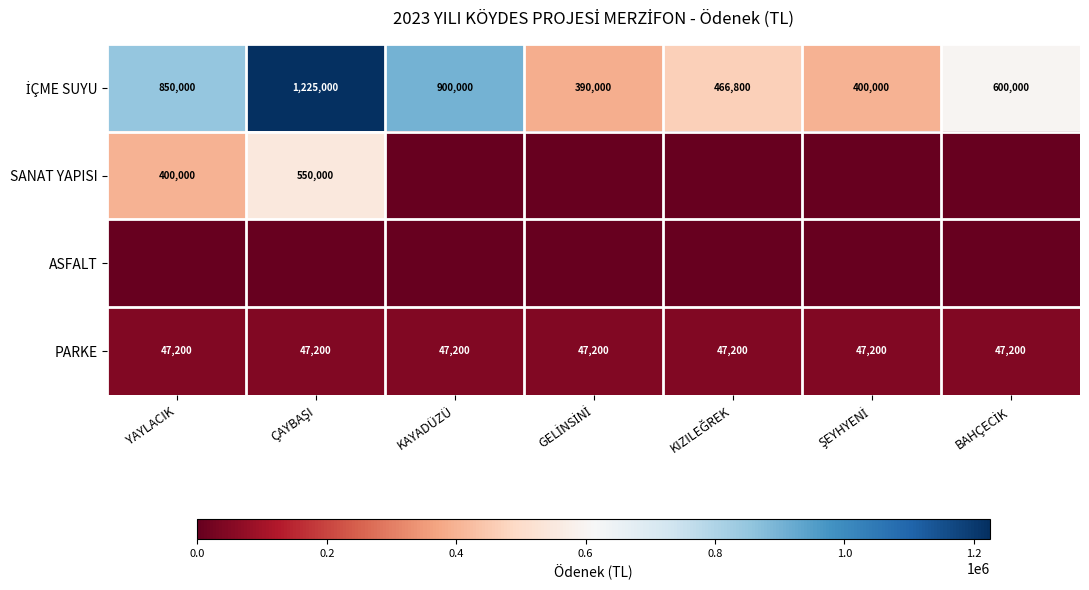

Rank the series at ŞEYHYENİ from highest to lowest value.

İÇME SUYU, PARKE, SANAT YAPISI, ASFALT